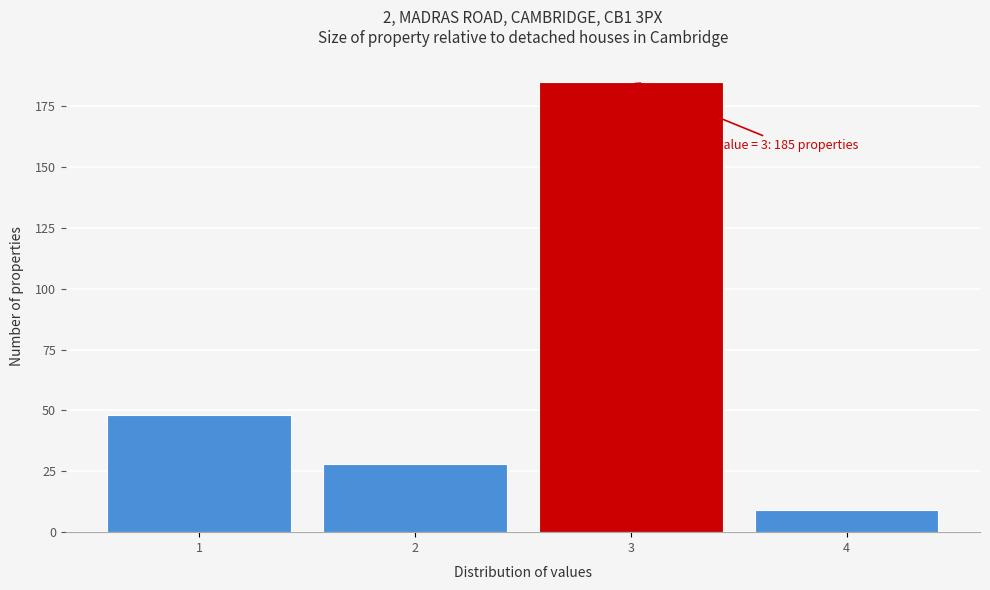

Which range on the x-axis has the tallest bar?

2.5 to 3.5